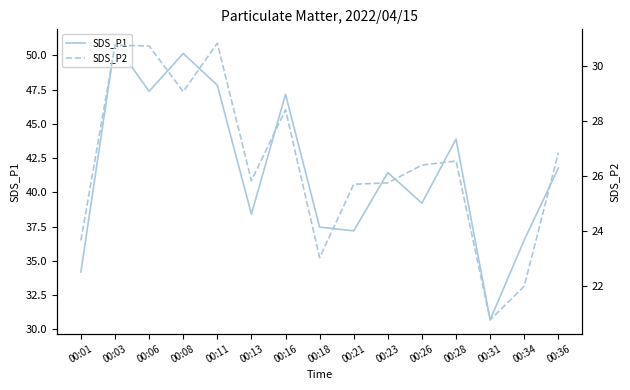

What is the difference between the maximum and minimum values in the SDS_P1 series?

20.2